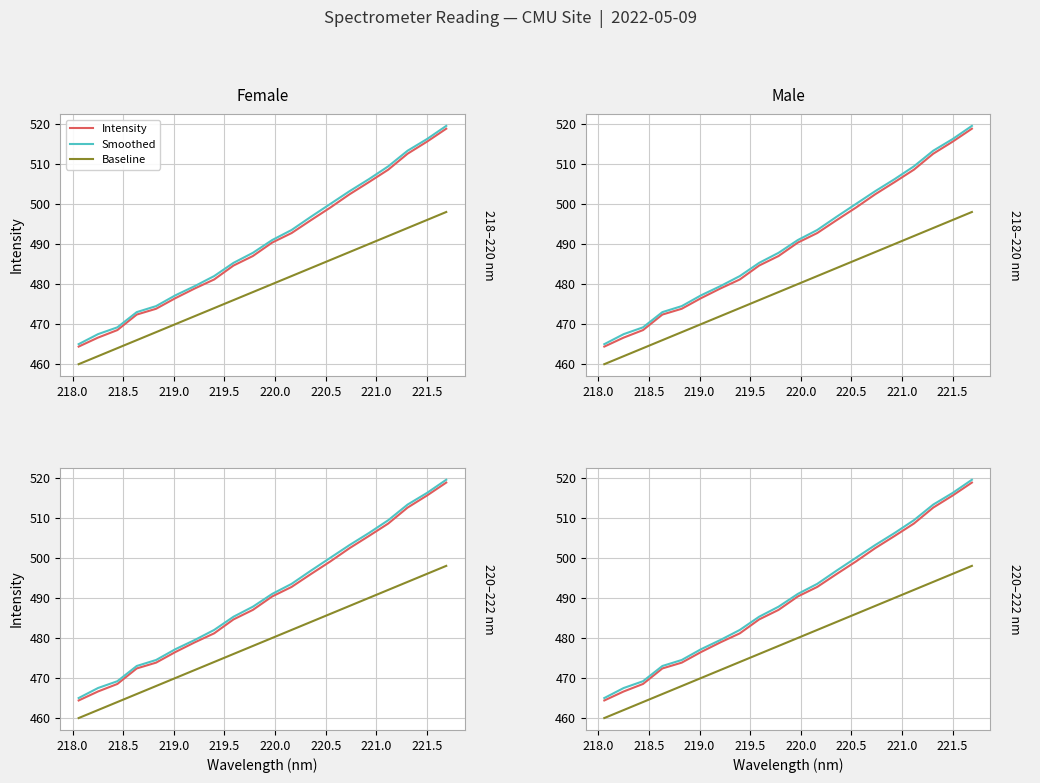

Reading left to right, what are all the values shown in this chart?

Intensity: 464.4	466.6	468.5	472.4	473.8	476.5	478.9	481.2	484.6	487.0	490.4	492.7	495.9	499.1	502.4	505.5	508.6	512.5	515.6	518.8
Smoothed: 465.0	467.5	469.2	473.0	474.5	477.2	479.5	482.0	485.3	487.8	491.0	493.5	496.8	500.0	503.2	506.2	509.4	513.3	516.2	519.5
Baseline: 460.0	462.0	464.0	466.0	468.0	470.0	472.0	474.0	476.0	478.0	480.0	482.0	484.0	486.0	488.0	490.0	492.0	494.0	496.0	498.0